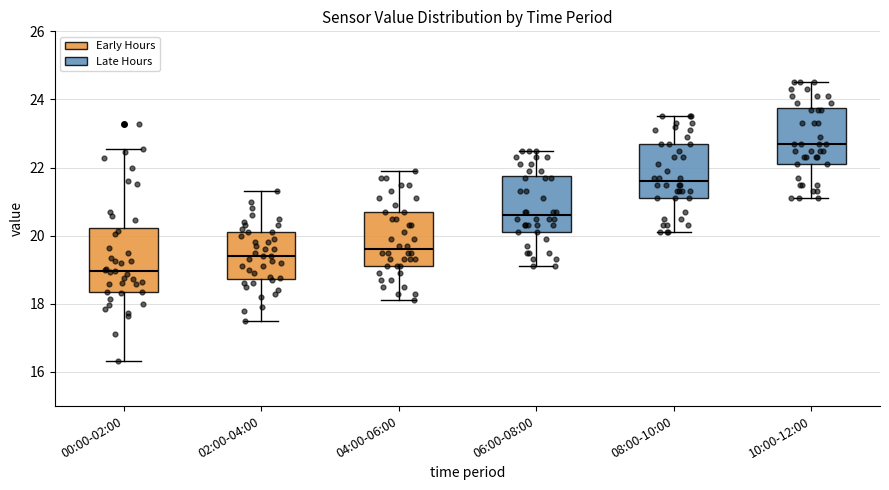

Where is the upper edge of the box for 10:00-12:00 on the y-axis? The values are not printed on the chart, so give them approximately, as read against the axis.

23.8